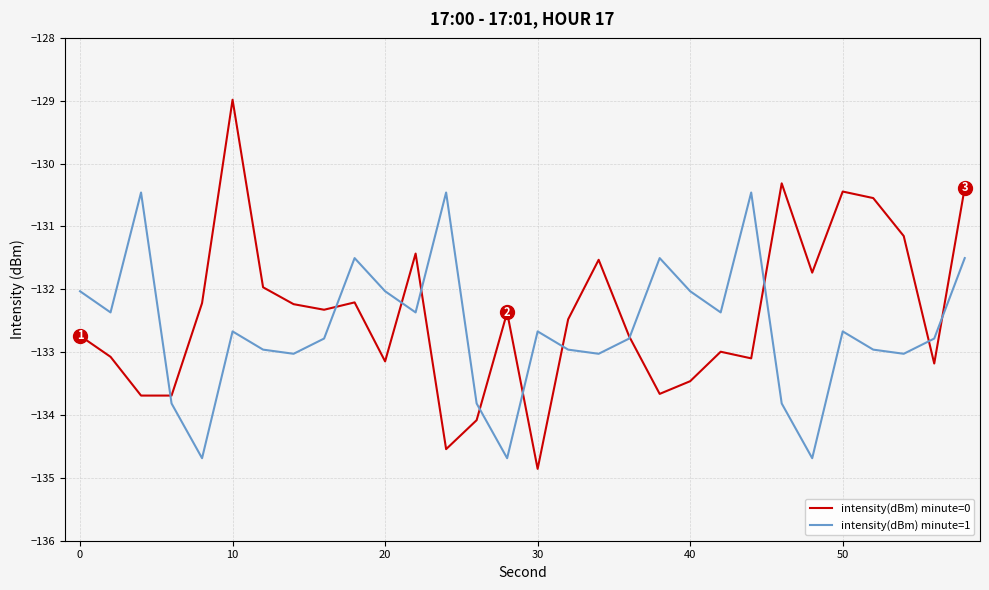

What is the smallest value displayed?

-134.9